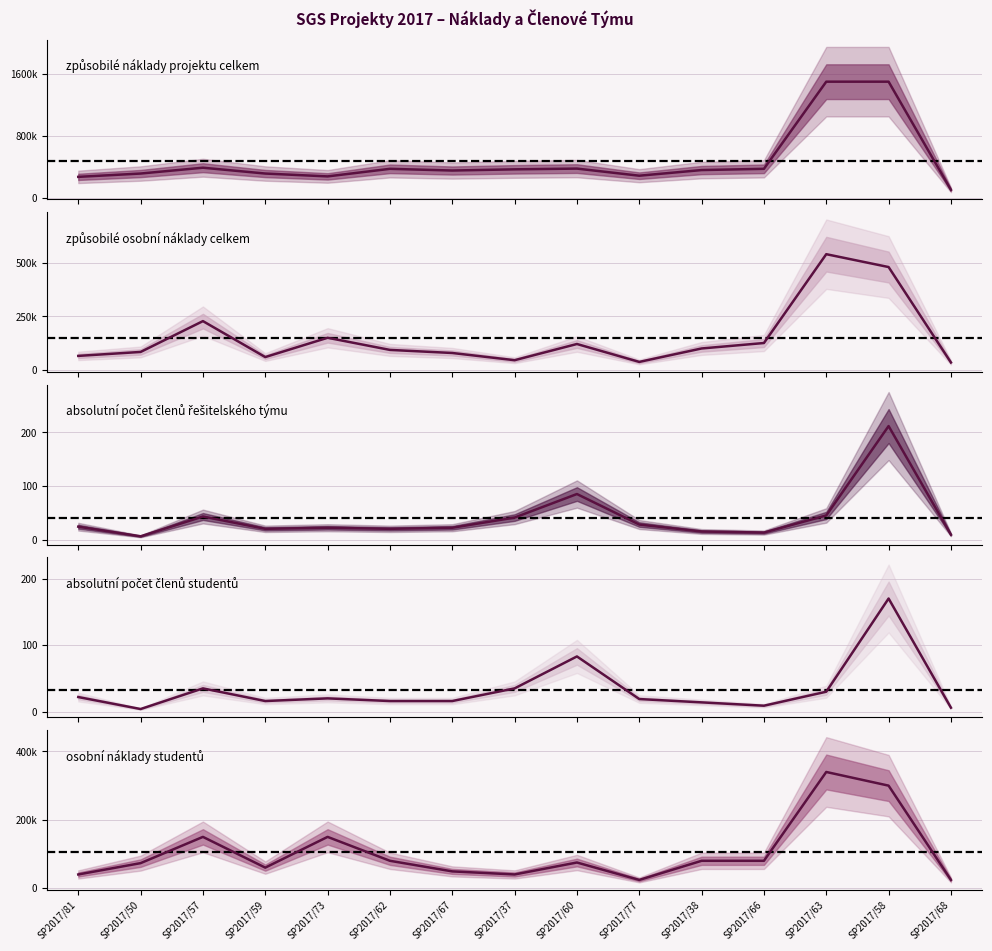

What position from the left is SP2017/68?

15